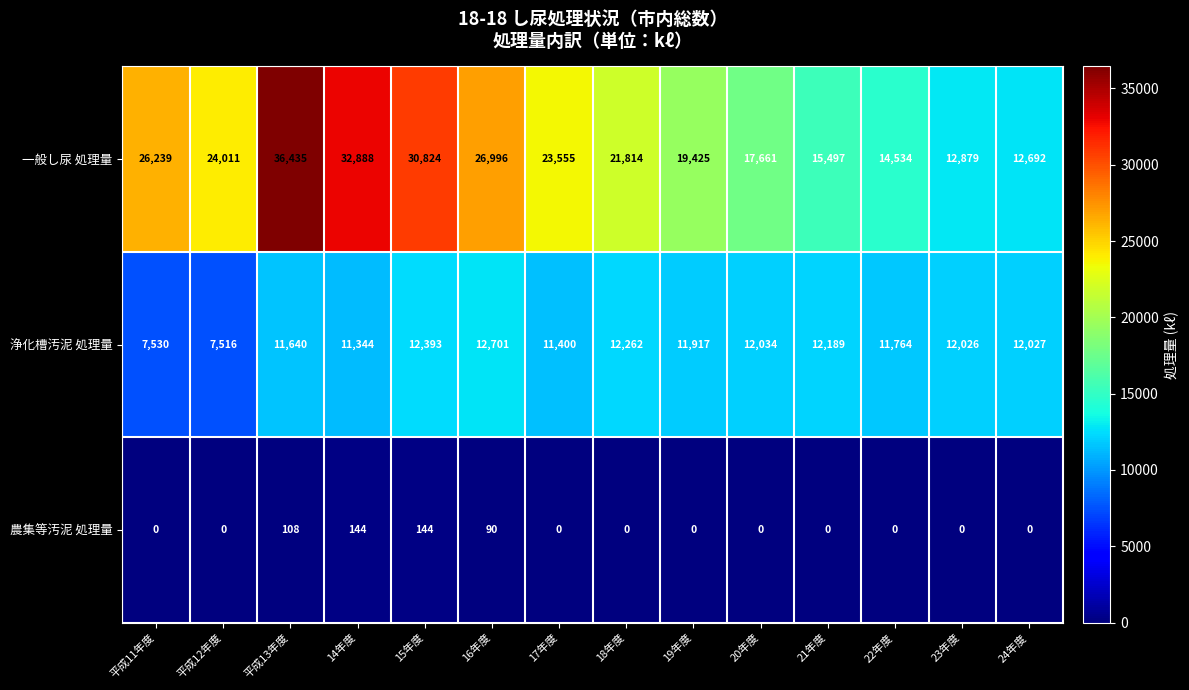

Which series has the largest total across all categories?

一般し尿 処理量